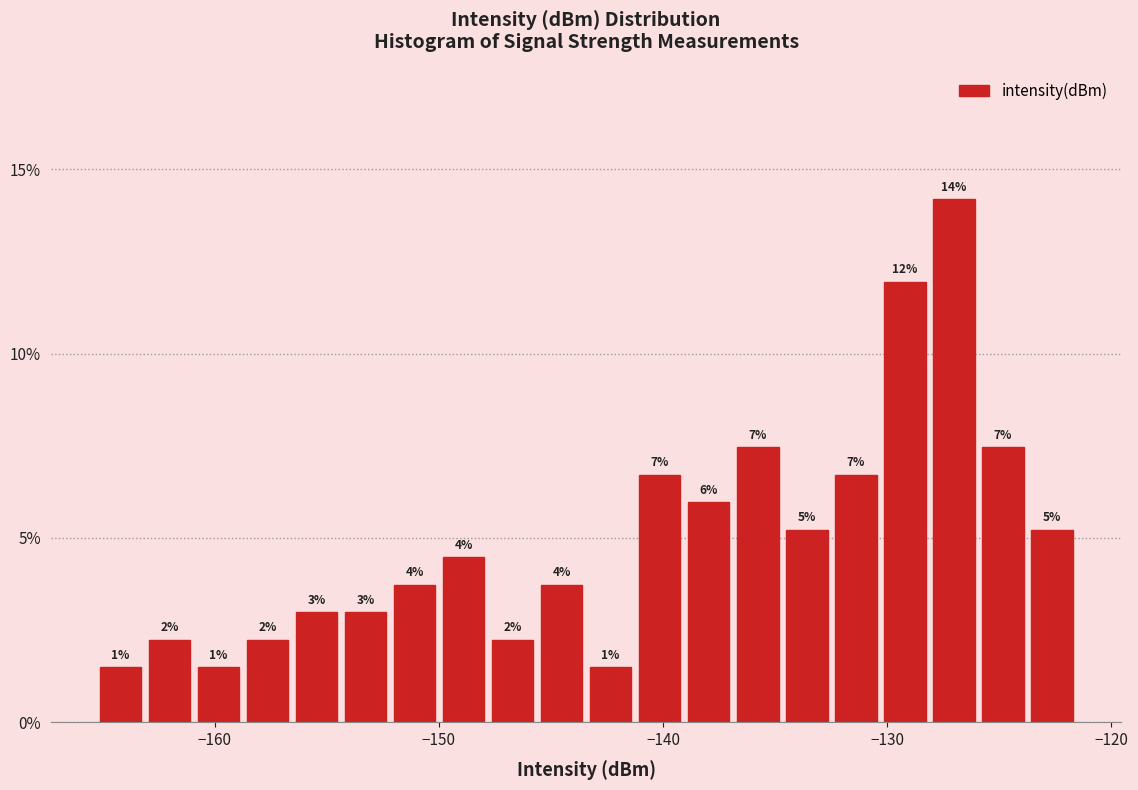

Read against the x-axis, roughly where is the centre of the tallest bar?

-127